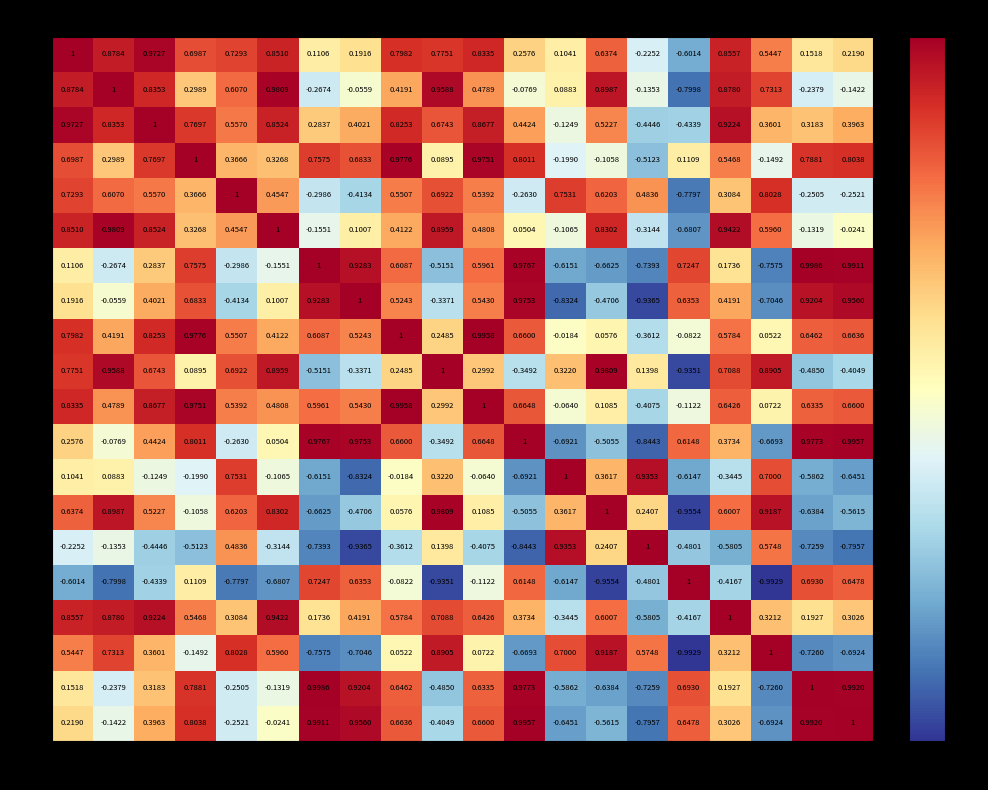

At how many categories does at least one series exceed 0?

20